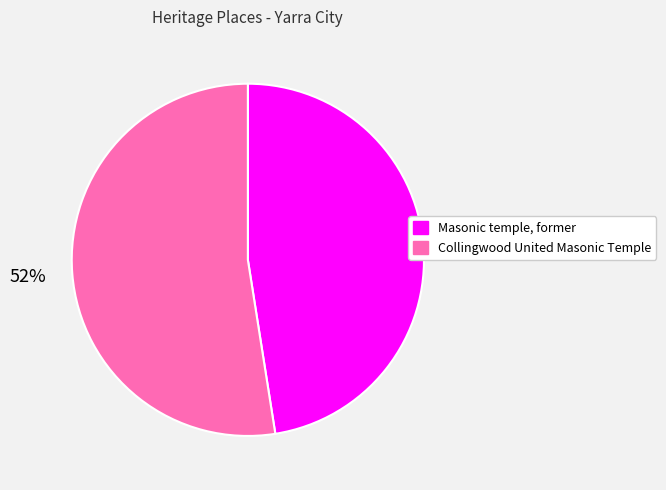

To the nearest percent, what is the average slice percentage?

50%